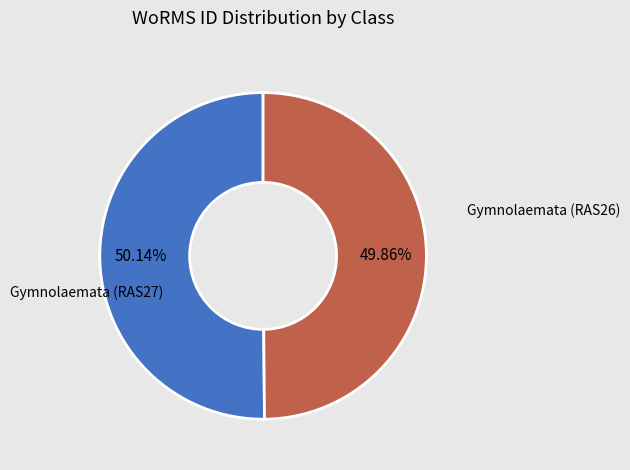

Does any single category account for the majority?

Yes